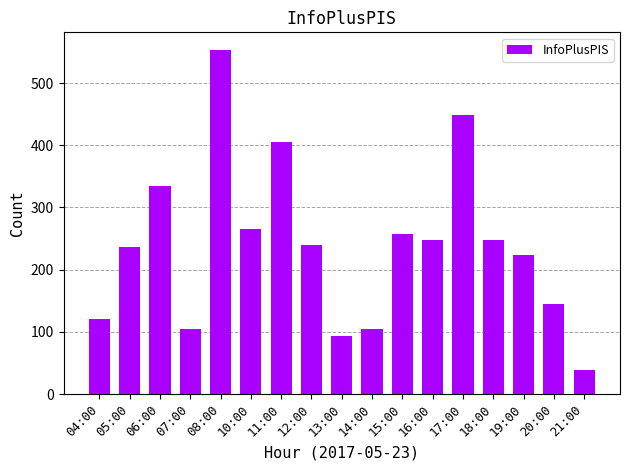

What is the sum of all values?

4065